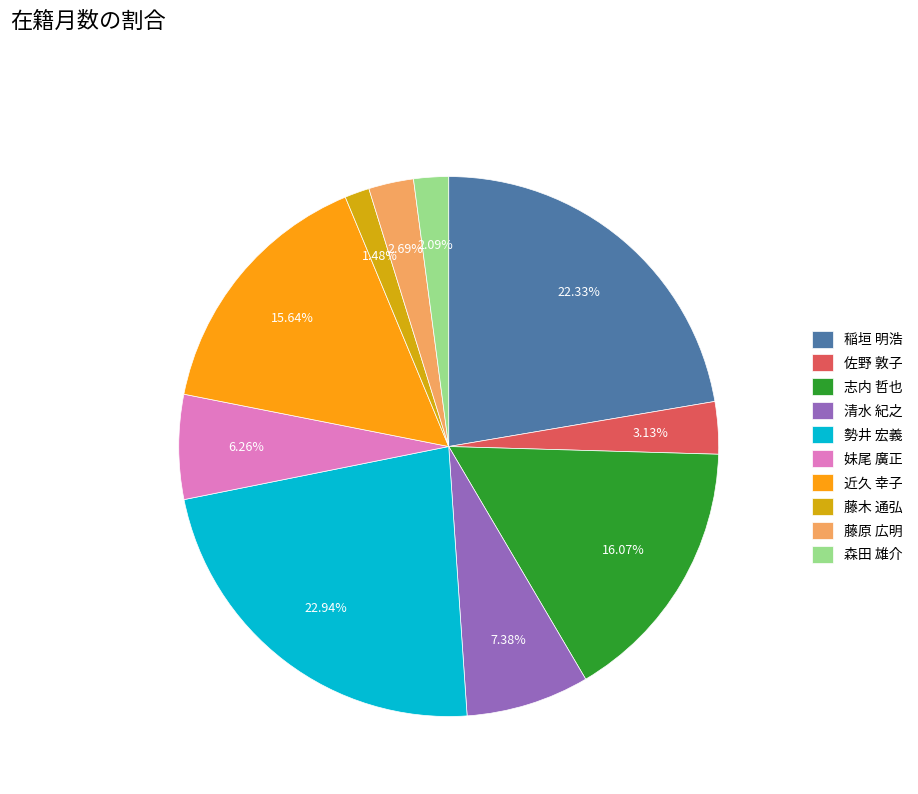

Count the number of slices in the pie.

10